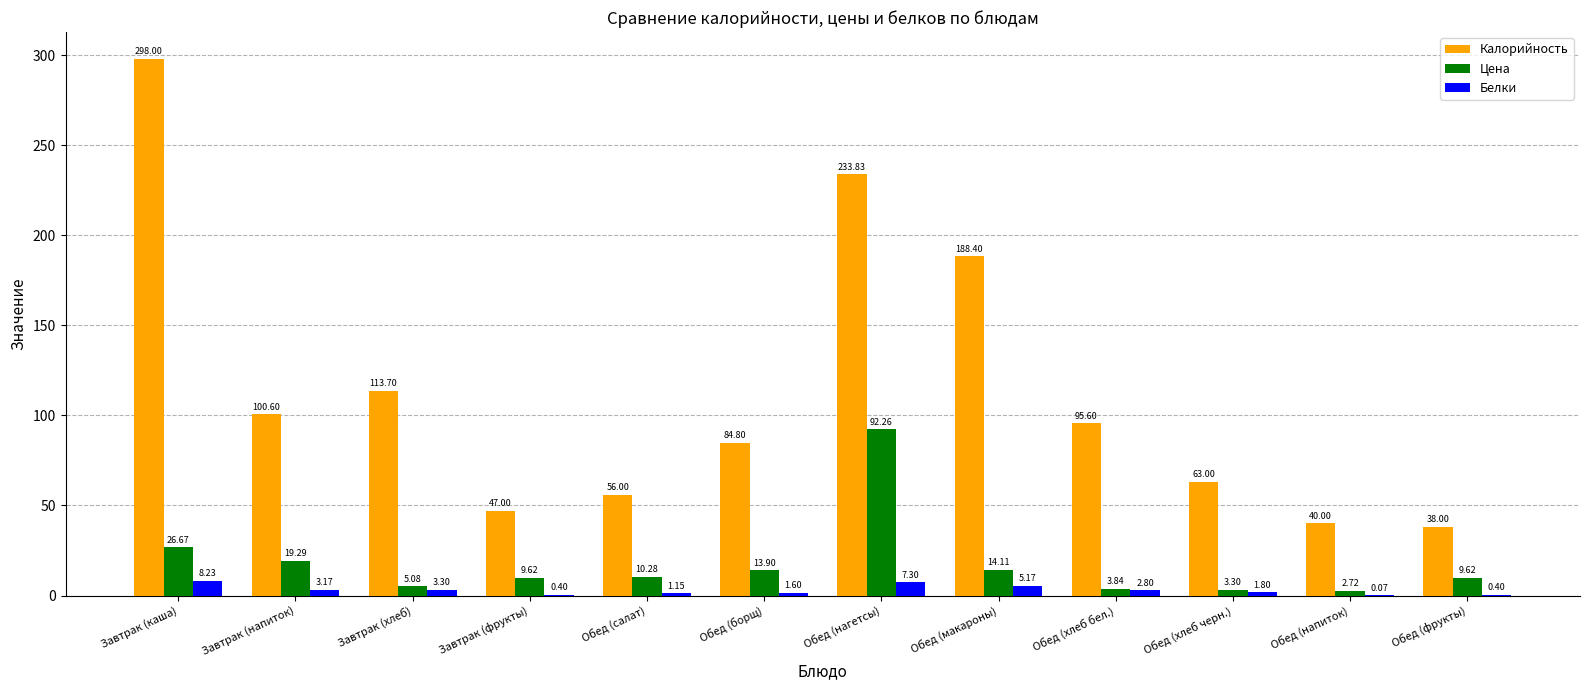

Is it true that Белки equals 0.4 at Завтрак (фрукты)?

True